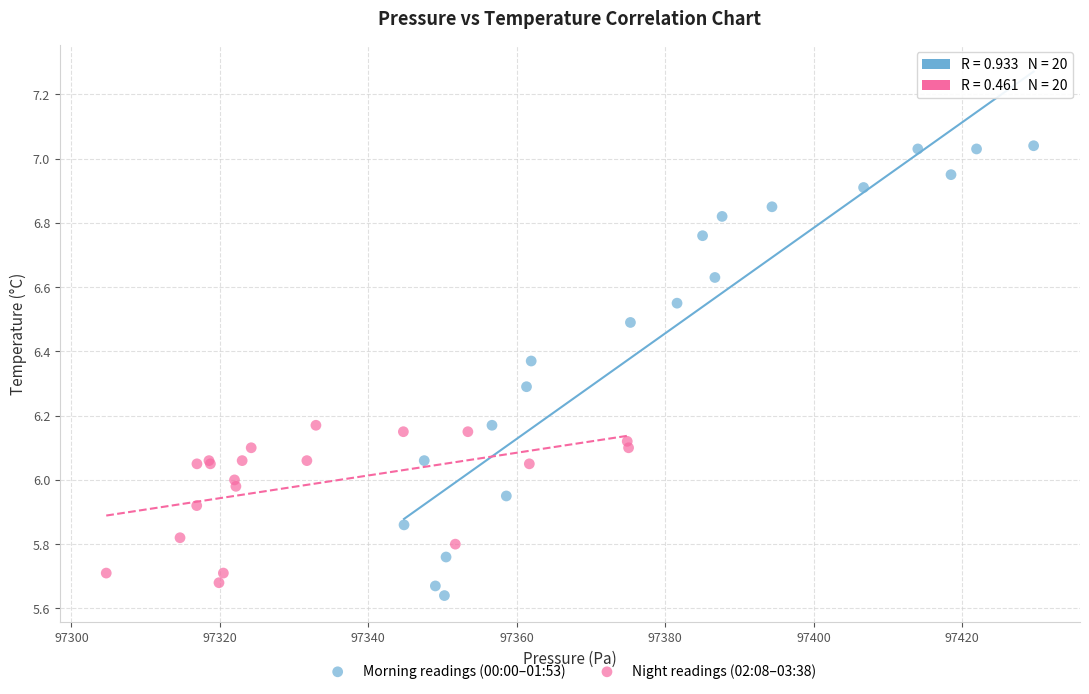

Which series has the widest spread of Y values?

Morning readings (00:00–01:53)